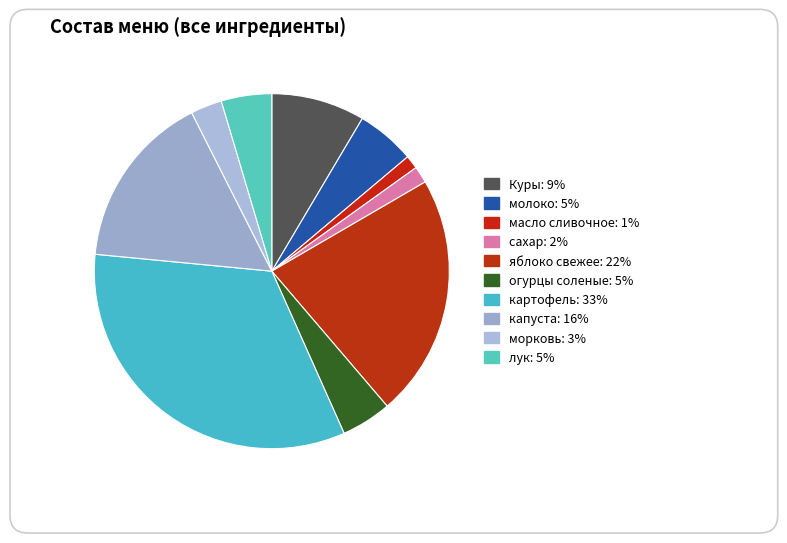

Does огурцы соленые account for over 50% of the chart?

No